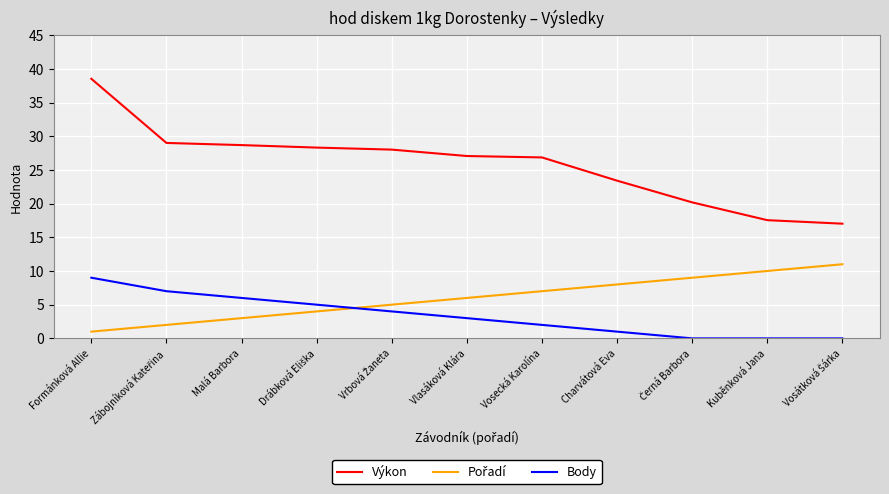

Which series has the widest spread of values?

Výkon